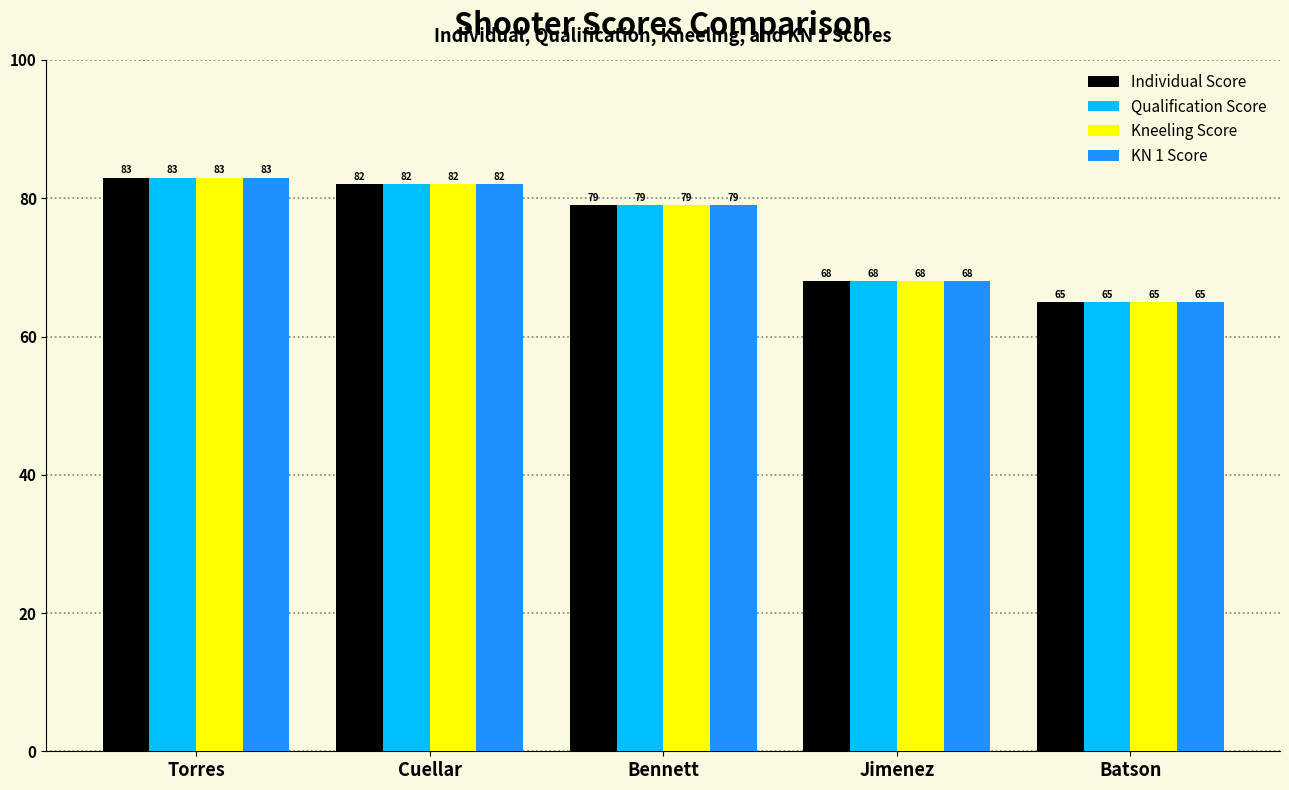

What is the difference between the Individual Score values at Cuellar and Batson?

17